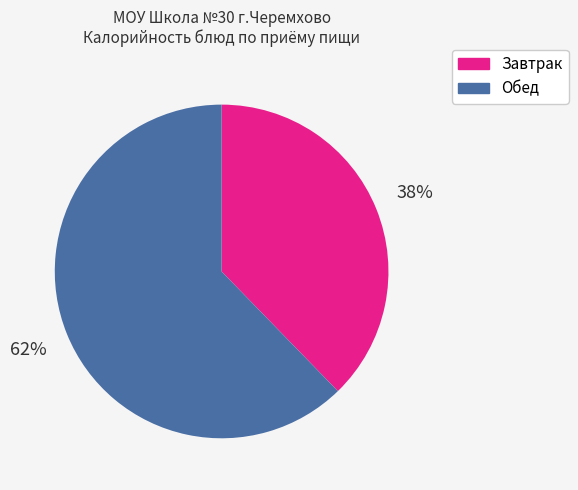

To the nearest percent, what is the average slice percentage?

50%